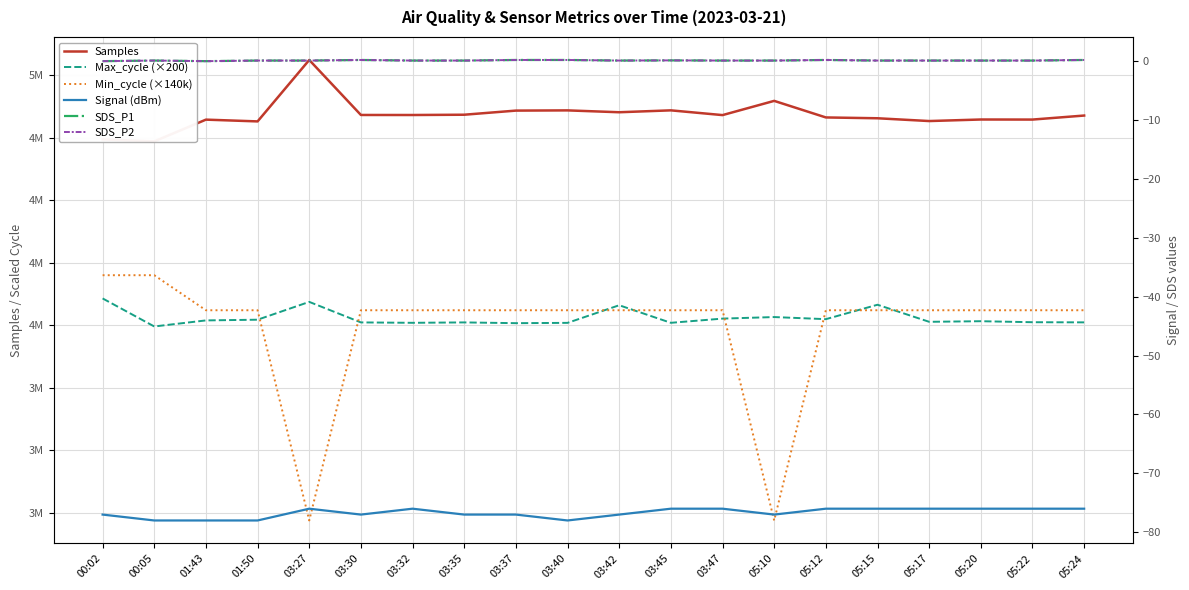

True or false: SDS_P1 and Min_cycle (×140k) intersect in this chart.

False